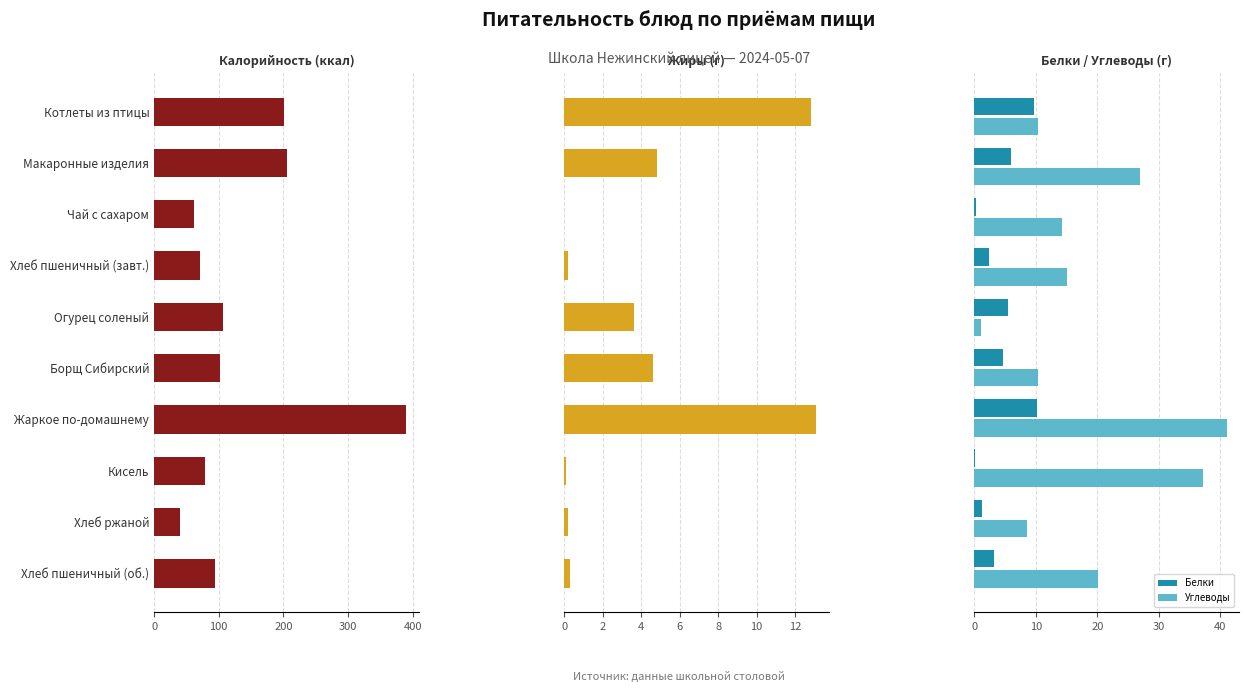

Which series has the largest range (max minus min)?

Калорийность (ккал)